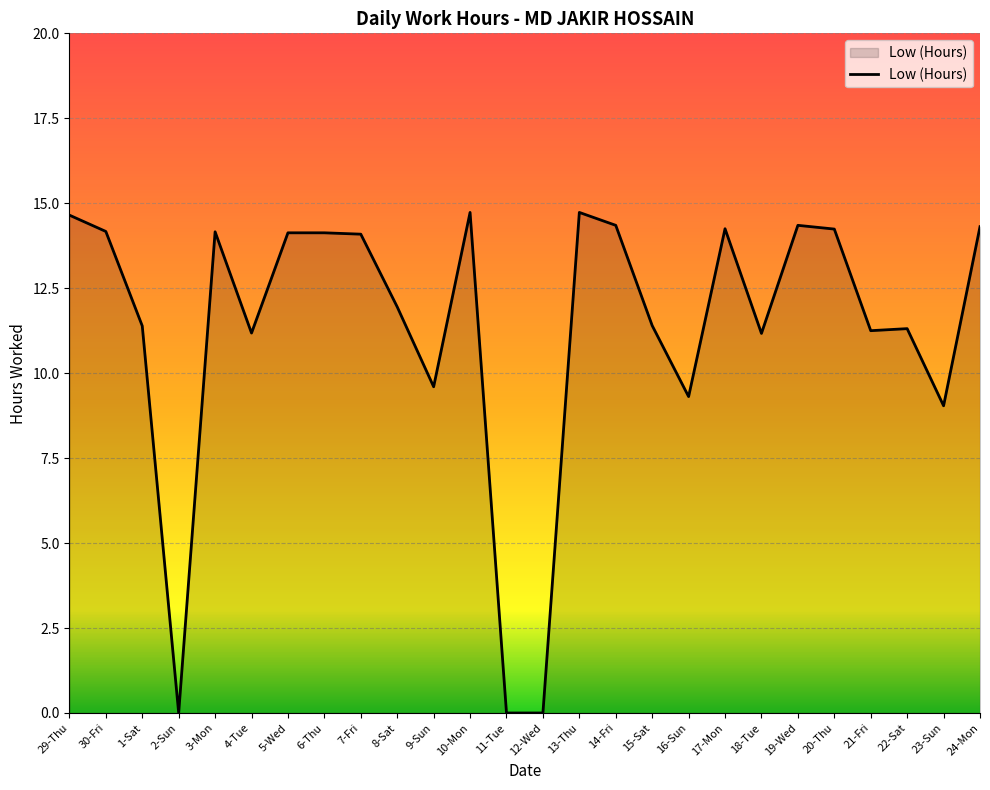

True or false: there are more than 2 points higher than both neighbors.

True